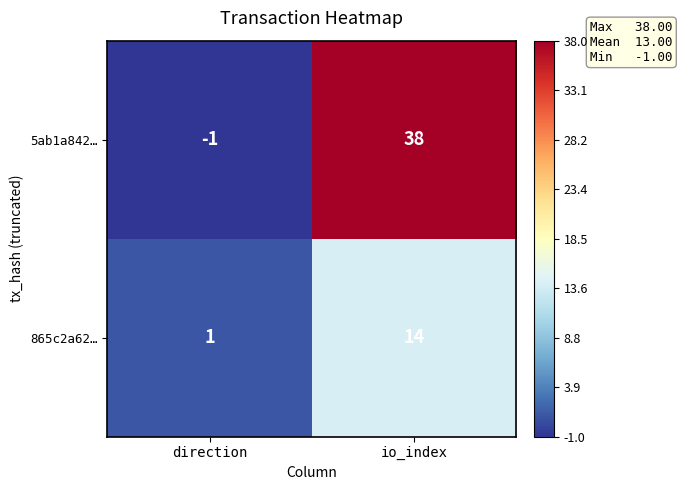

Which series has the widest spread of values?

5ab1a842…